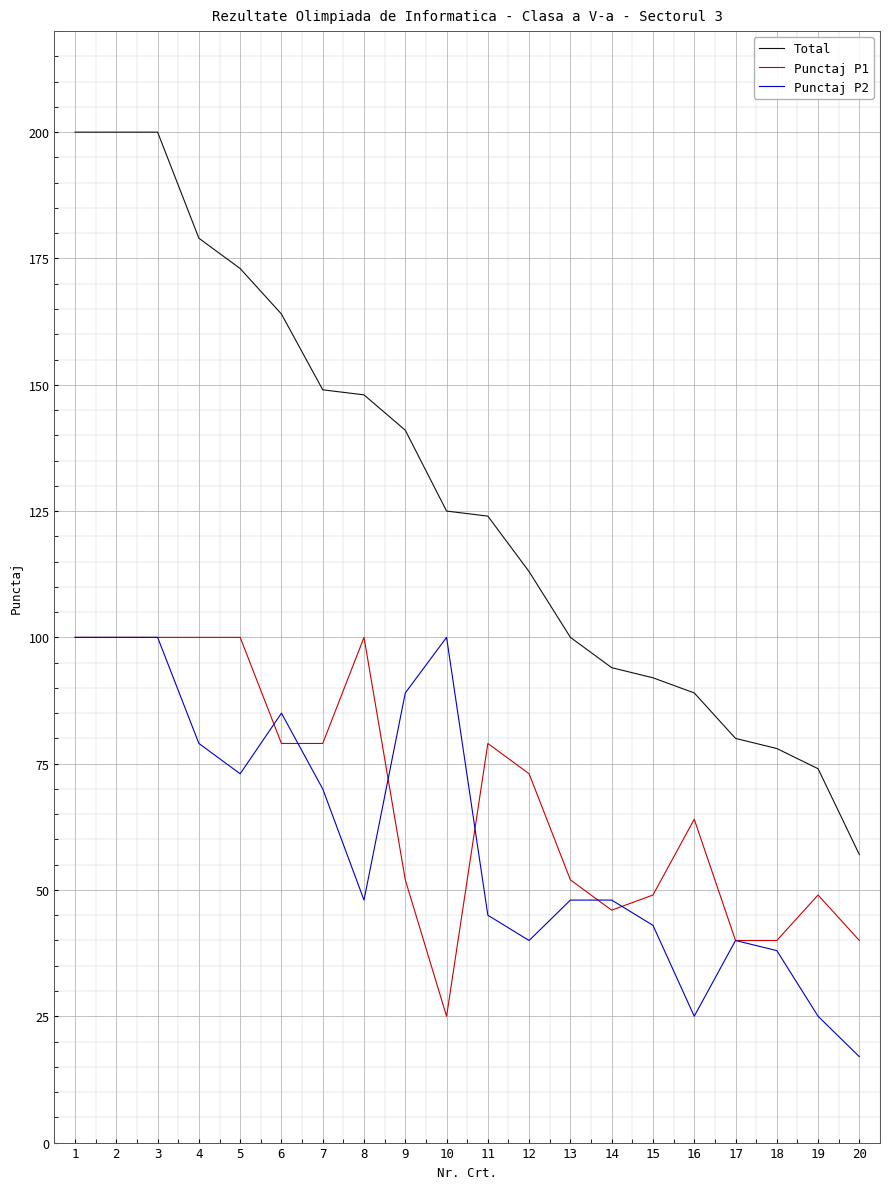

Reading left to right, extract all data points from this chart.

Total: 1=200	2=200	3=200	4=179	5=173	6=164	7=149	8=148	9=141	10=125	11=124	12=113	13=100	14=94	15=92	16=89	17=80	18=78	19=74	20=57
Punctaj P1: 1=100	2=100	3=100	4=100	5=100	6=79	7=79	8=100	9=52	10=25	11=79	12=73	13=52	14=46	15=49	16=64	17=40	18=40	19=49	20=40
Punctaj P2: 1=100	2=100	3=100	4=79	5=73	6=85	7=70	8=48	9=89	10=100	11=45	12=40	13=48	14=48	15=43	16=25	17=40	18=38	19=25	20=17